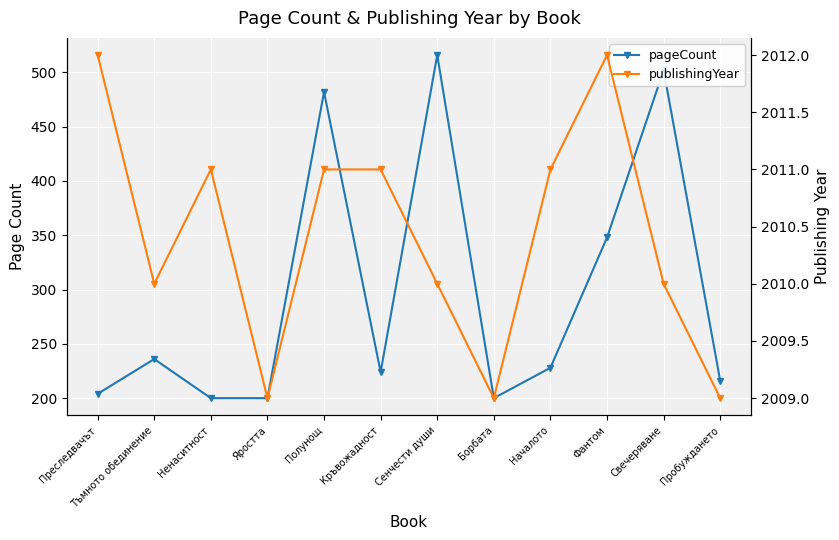

Where is the first local maximum for publishingYear?

Ненаситност